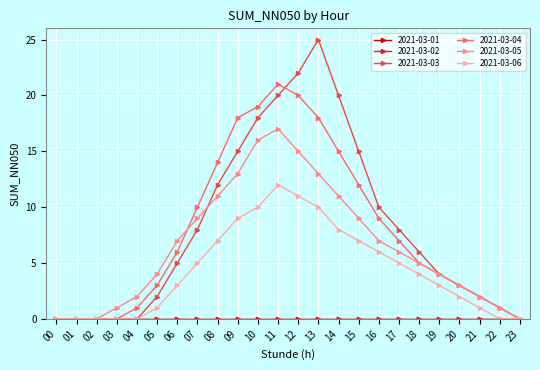

What is the sum of all 2021-03-04 values?

188